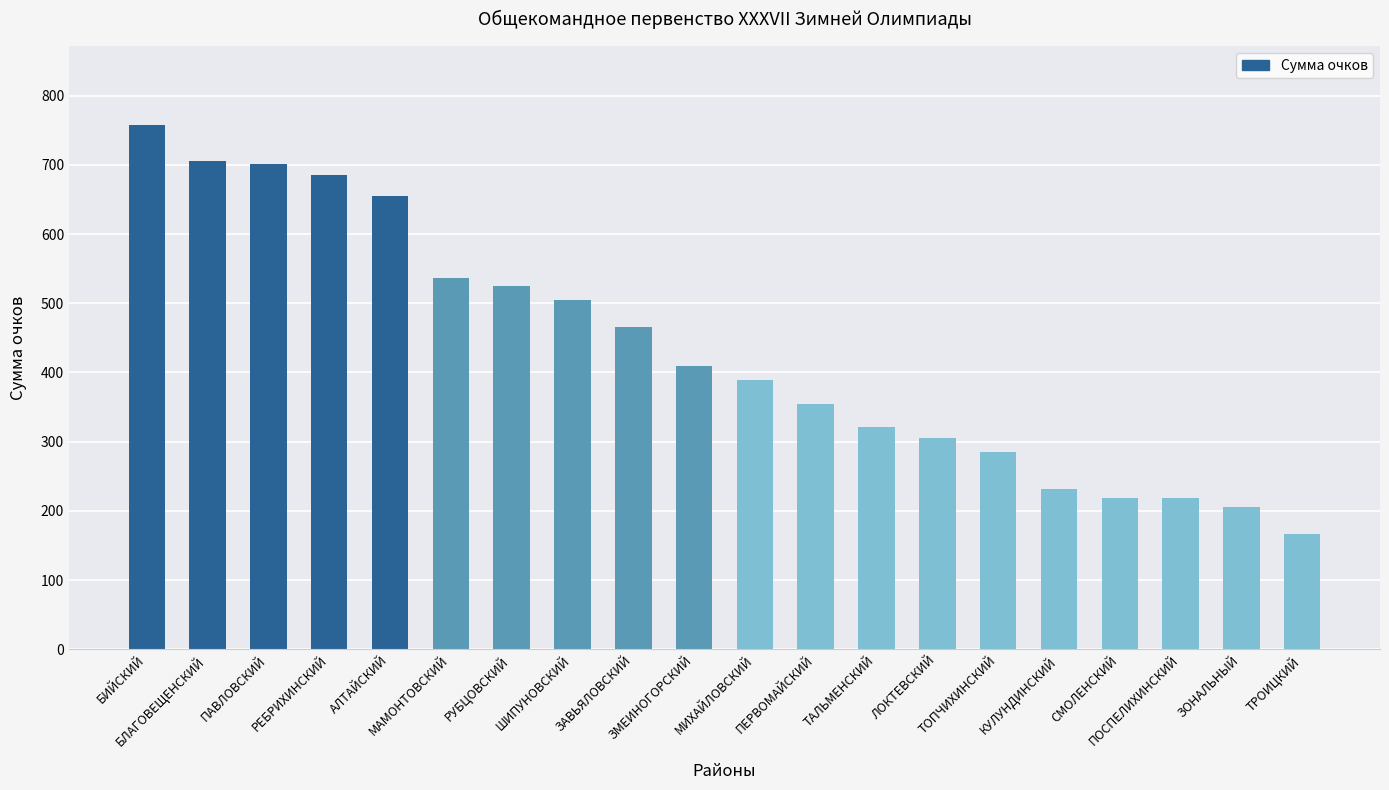

How many data points does each series have?

20